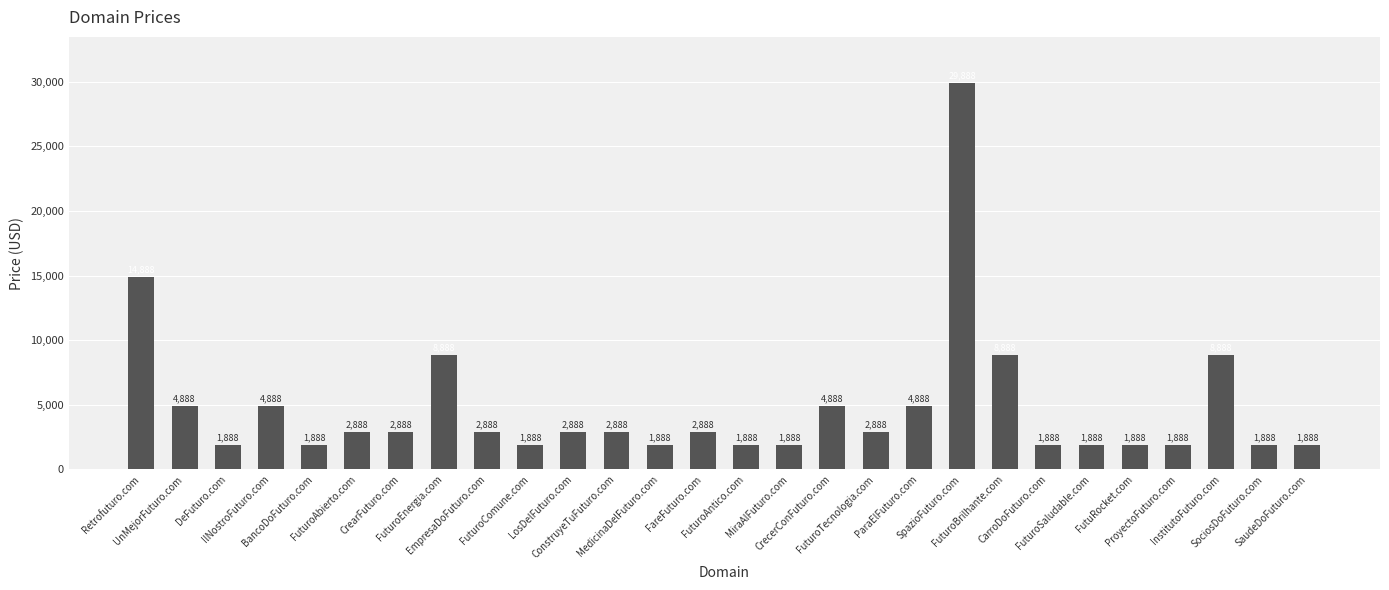

How many data points does each series have?

28